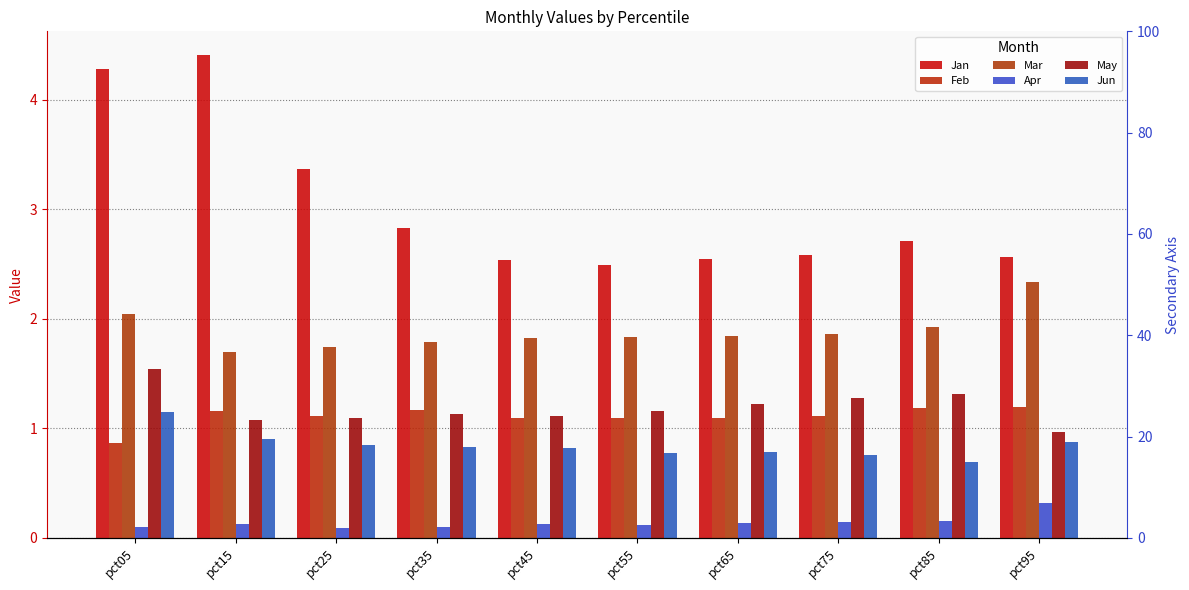

Are the bars grouped side by side (vs. stacked)?

Yes